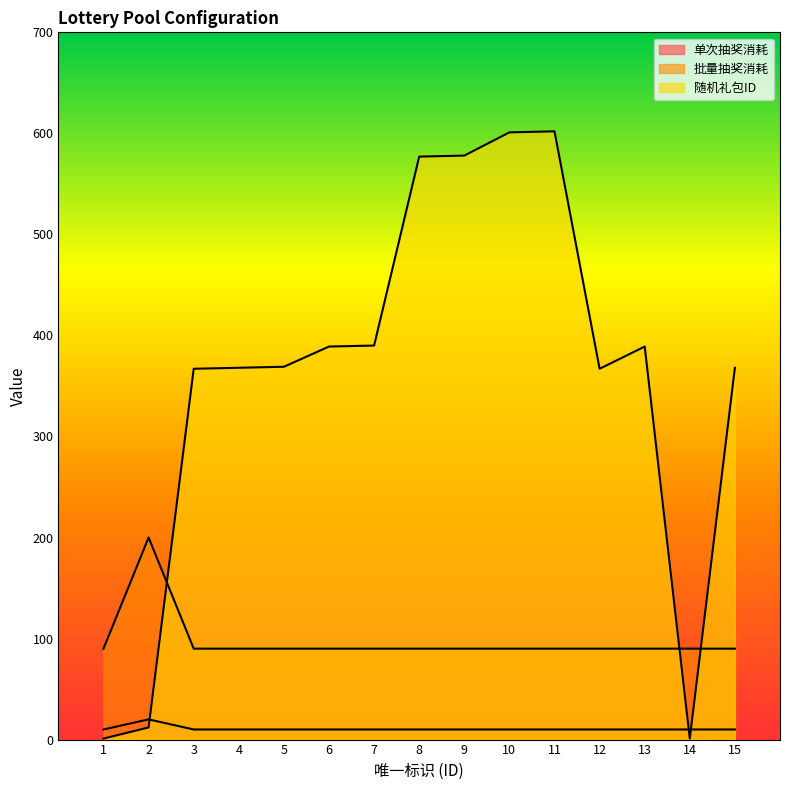

Between 7 and 8, which series saw the biggest shift?

随机礼包ID